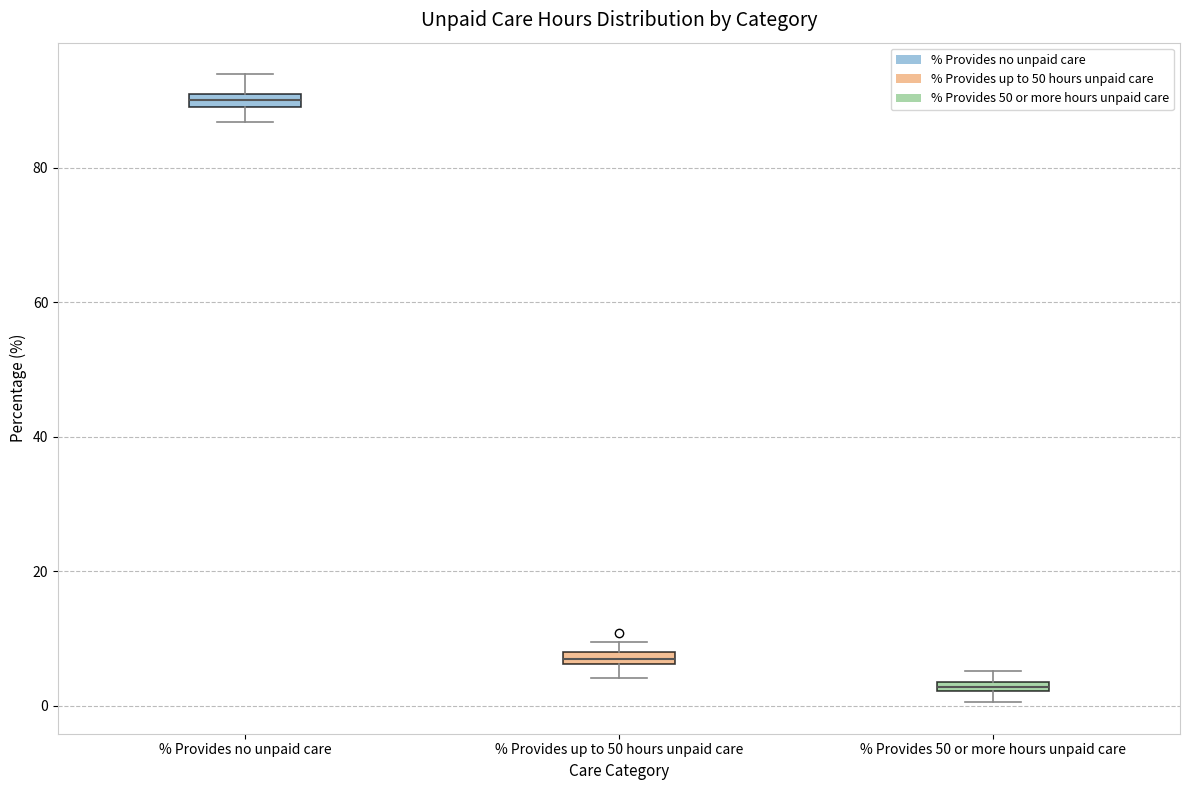

Which box's median line is the lowest?

% Provides 50 or more hours unpaid care